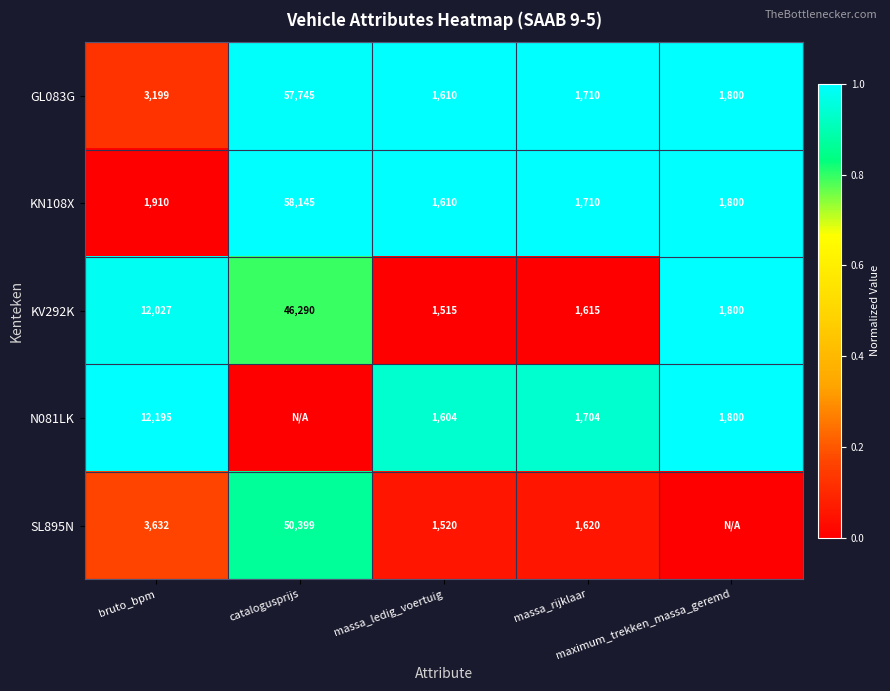

The value of GL083G at massa_ledig_voertuig is 1.4. True or false?

False